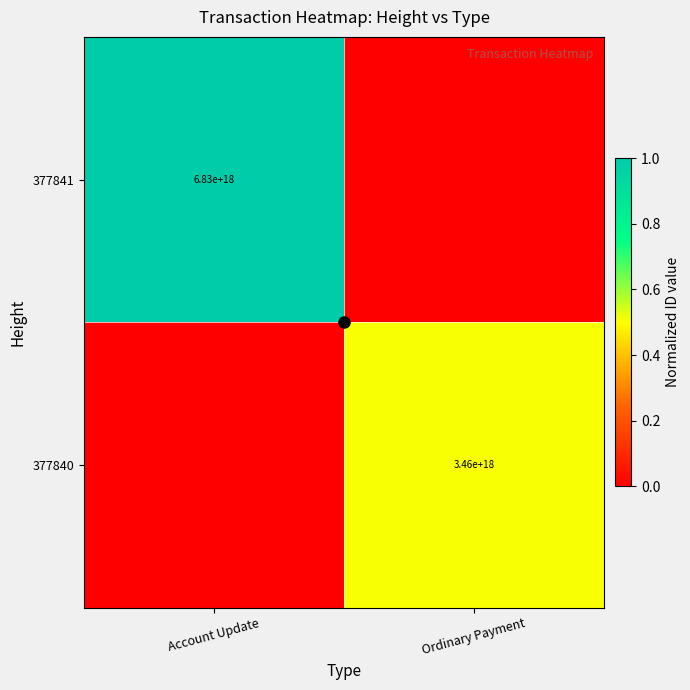

What is the sum of the 377841 values at Account Update and Ordinary Payment?

1.0